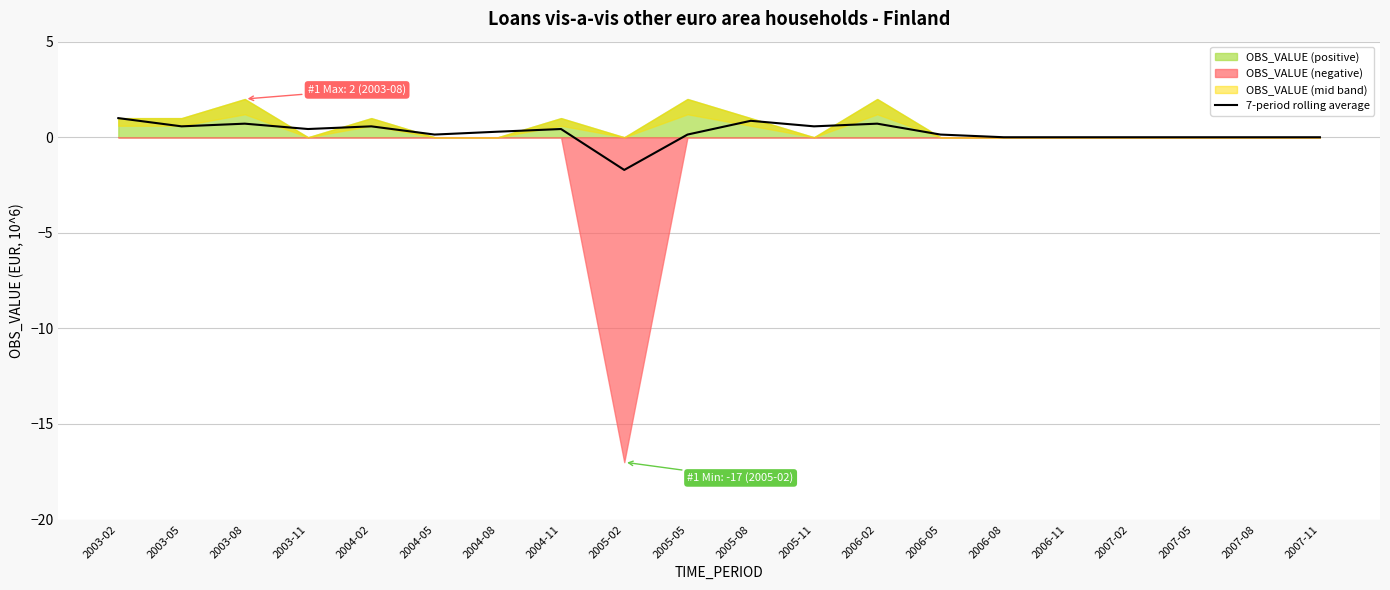

True or false: the data has more than 2 interior local peaks.

True